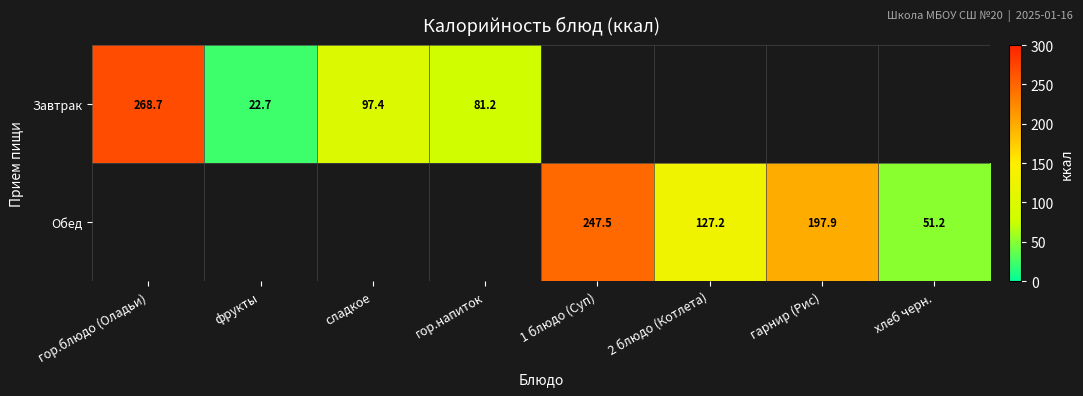

How many values in Завтрак are above zero?

4